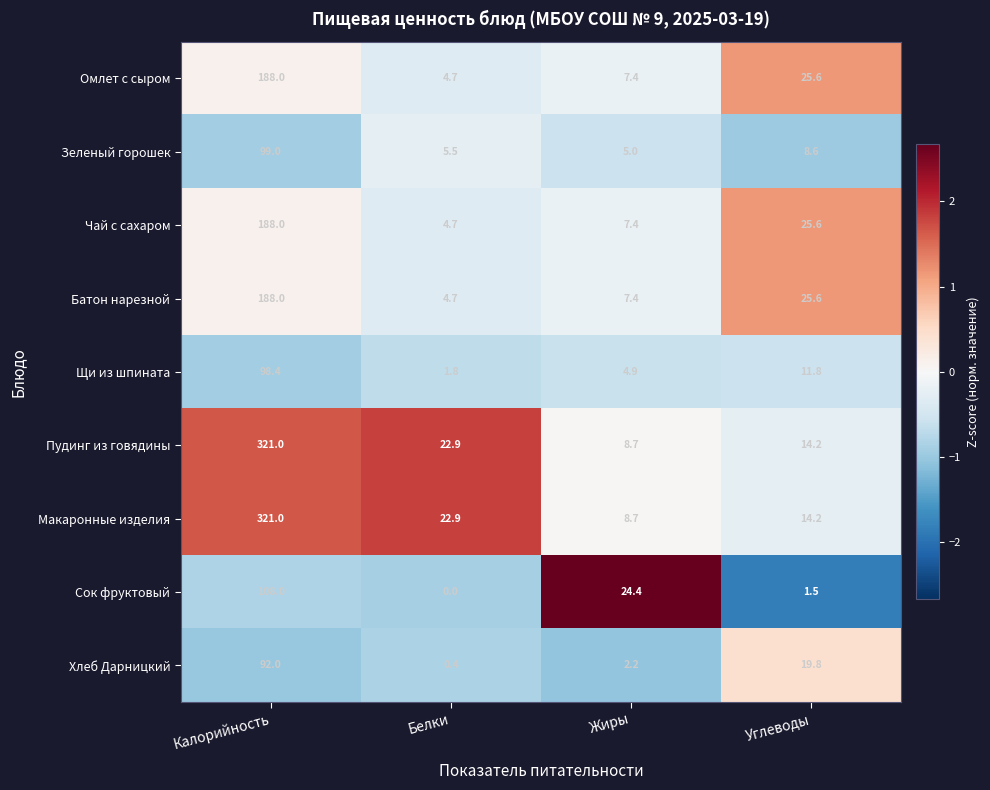

What is the greatest value displayed?

321.0